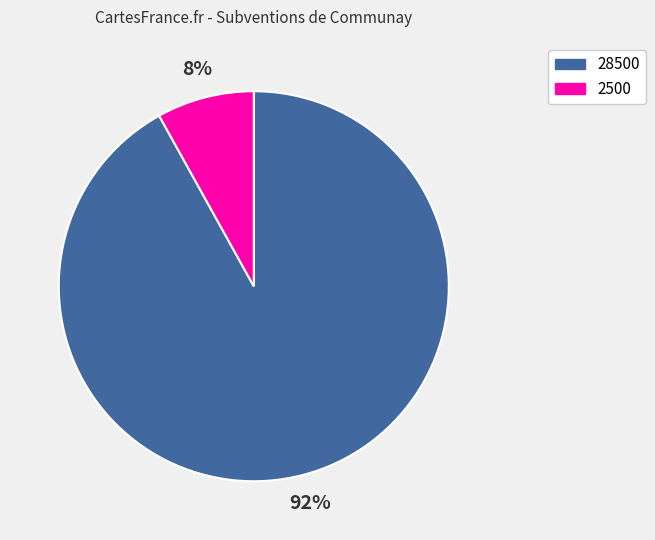

What percentage is the 2500 slice, to the nearest percent?

8%